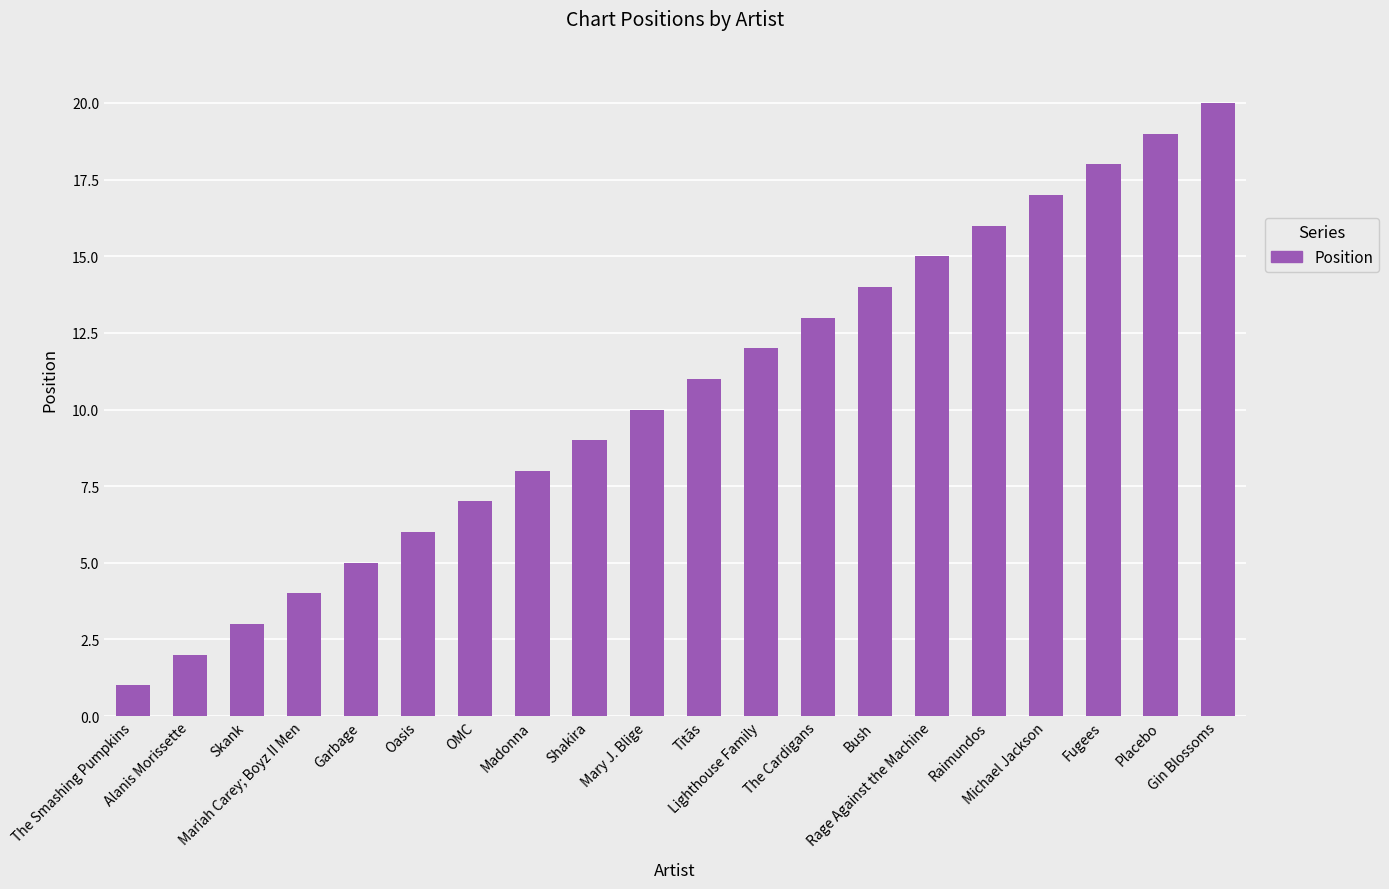

Are the bars horizontal?

No